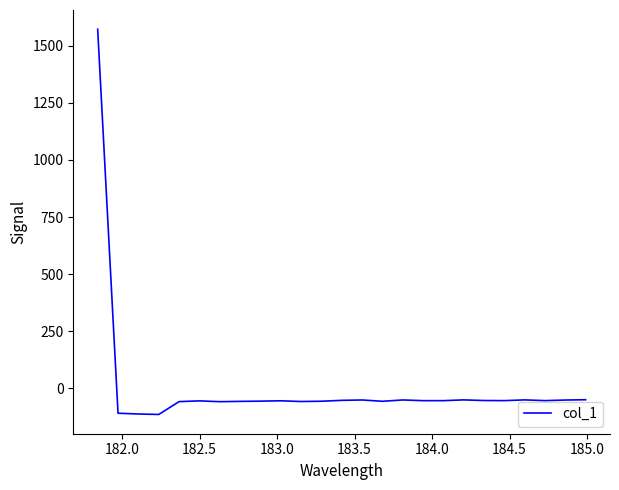

What is the greatest value displayed?

1572.1